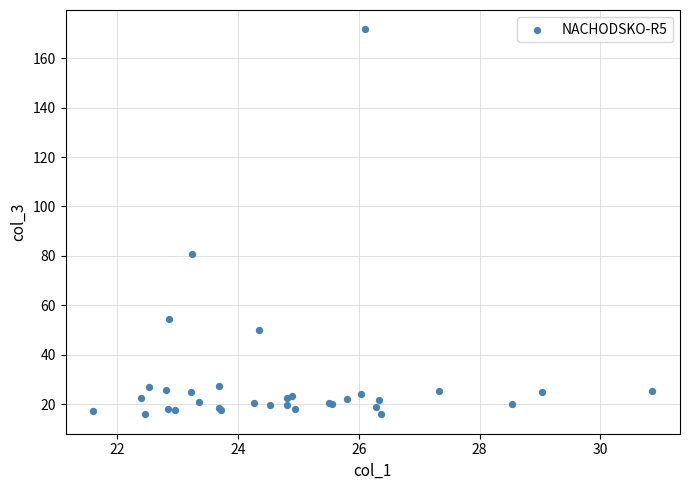

What Y value in the scatter plot is closest to 93?

80.9